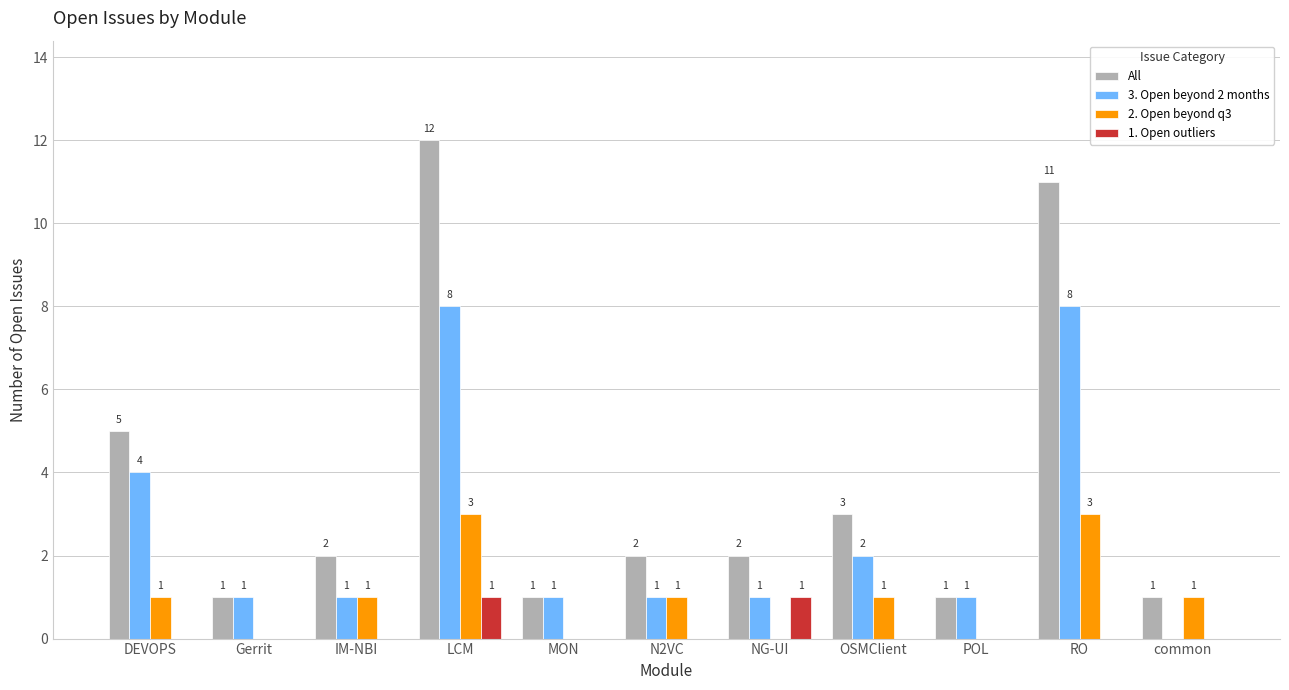

What is the greatest value displayed?

12